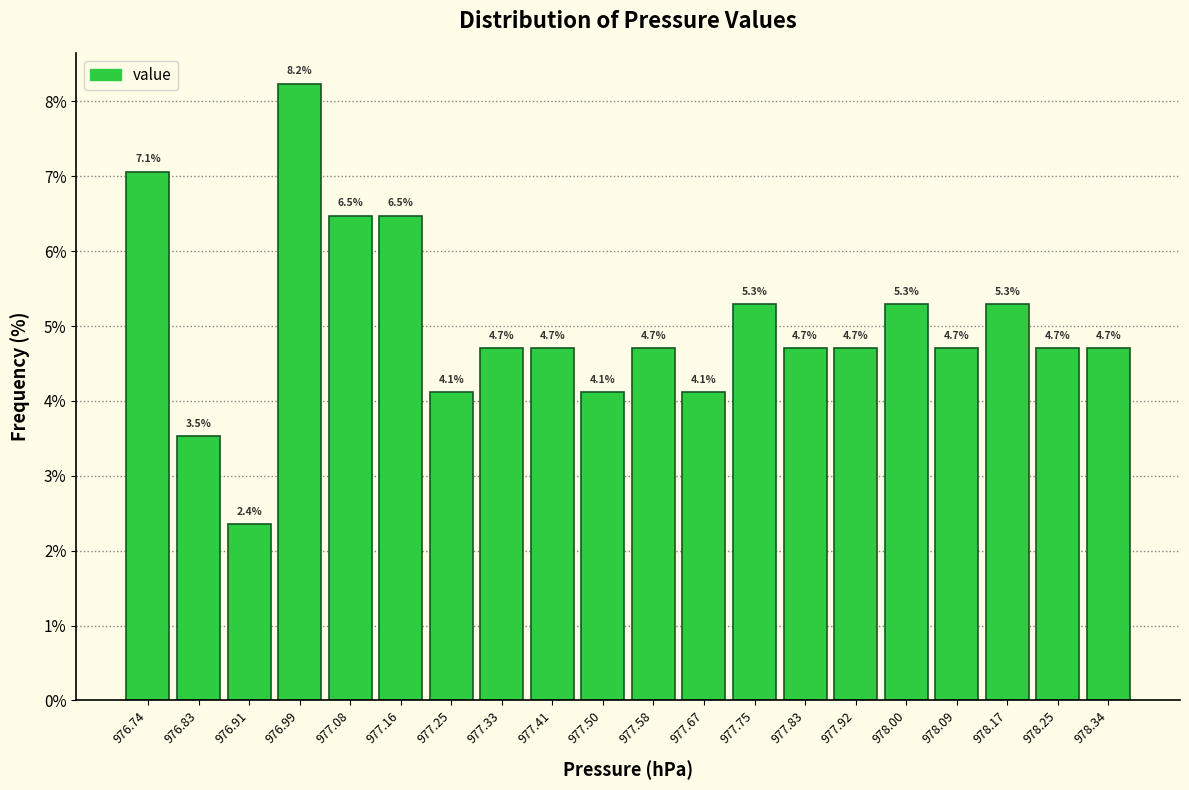

Over which range of the x-axis is the bar tallest?

976.952 to 977.036